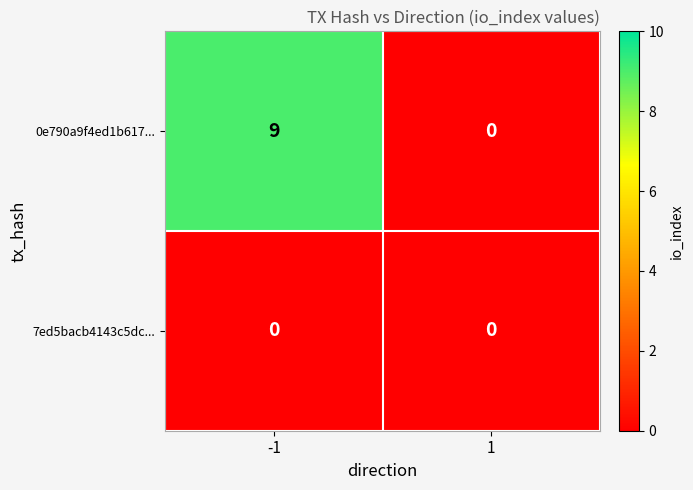

Reading right to left, list all the values displayed in this chart.

0e790a9f4ed1b617...: 0	9
7ed5bacb4143c5dc...: 0	0